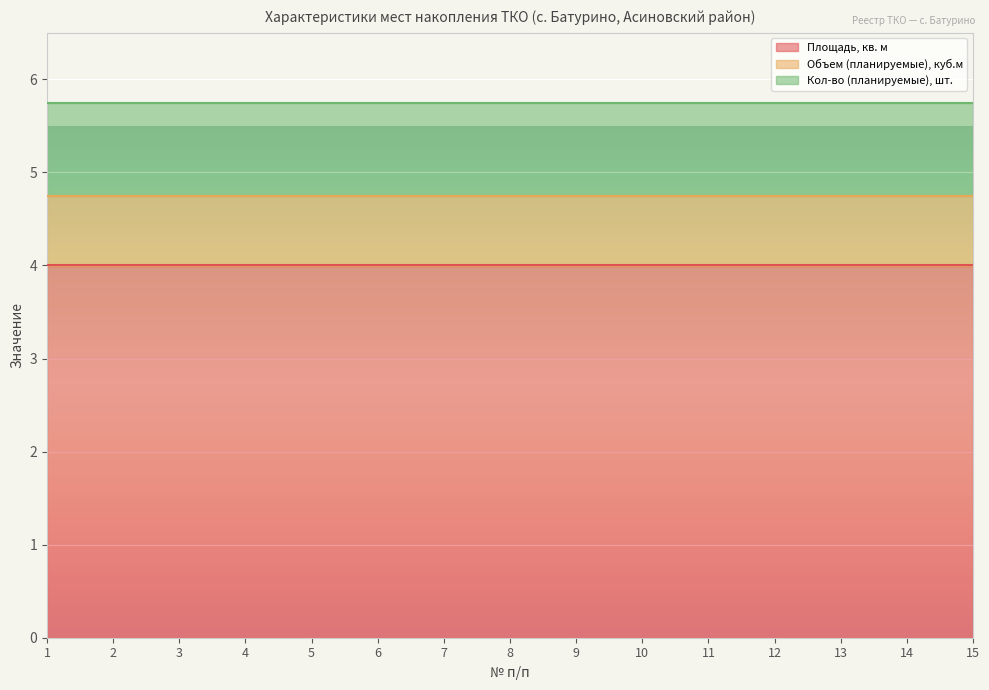

How many series are shown in this chart?

3